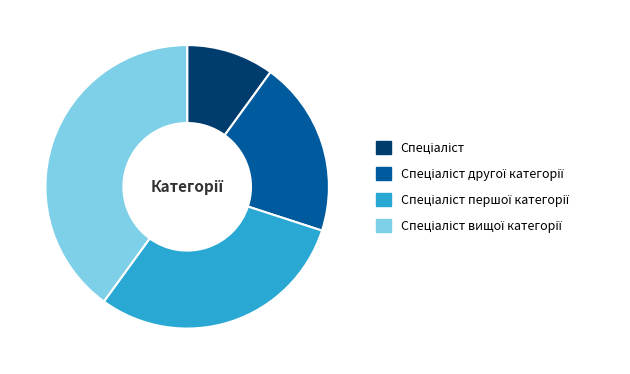

Is there any slice that represents more than half of the pie?

No